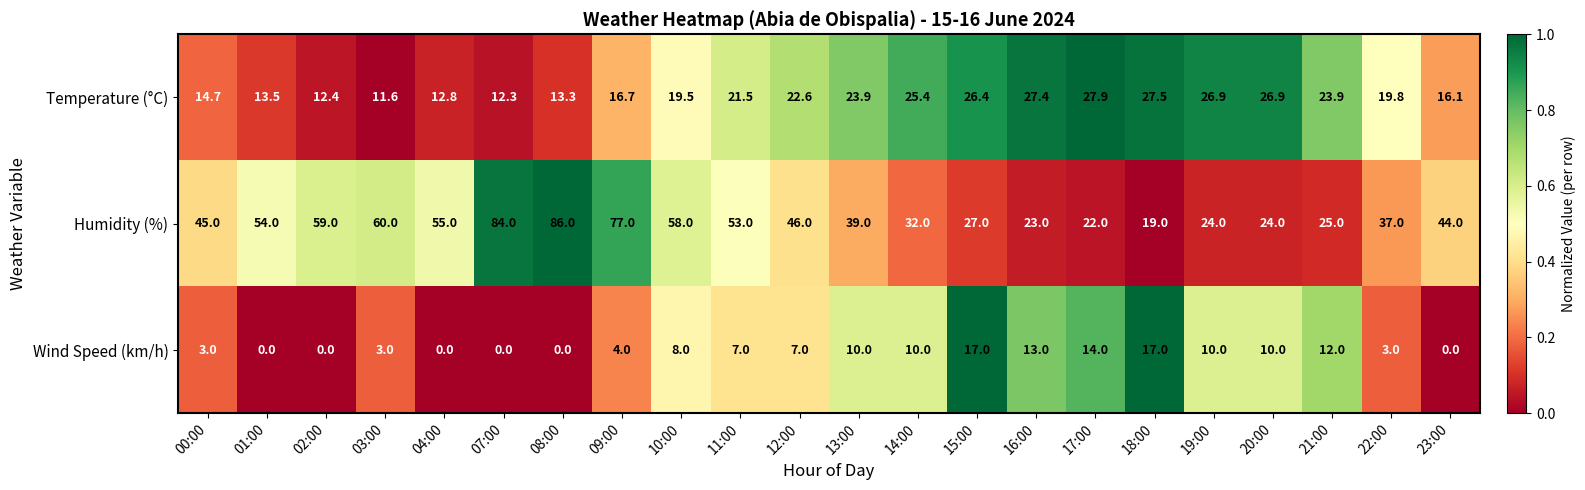

At which category does the chart reach its peak across all series?

08:00